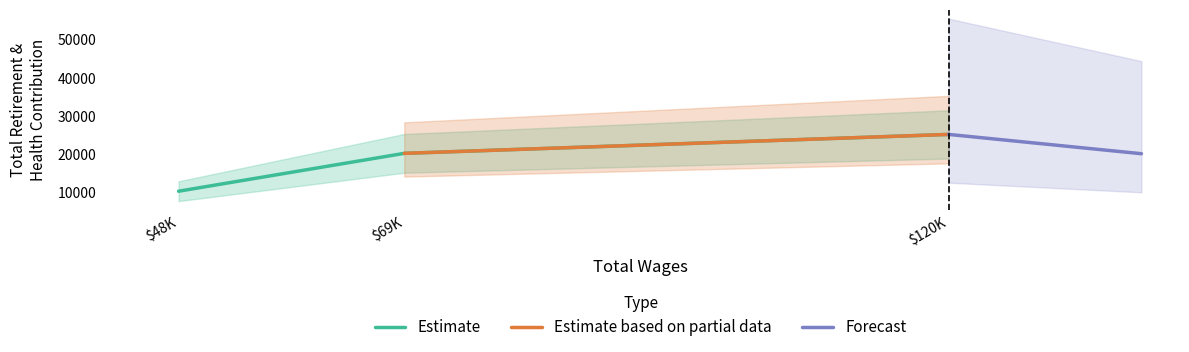

Which category has the highest value in the Estimate series?

$120K